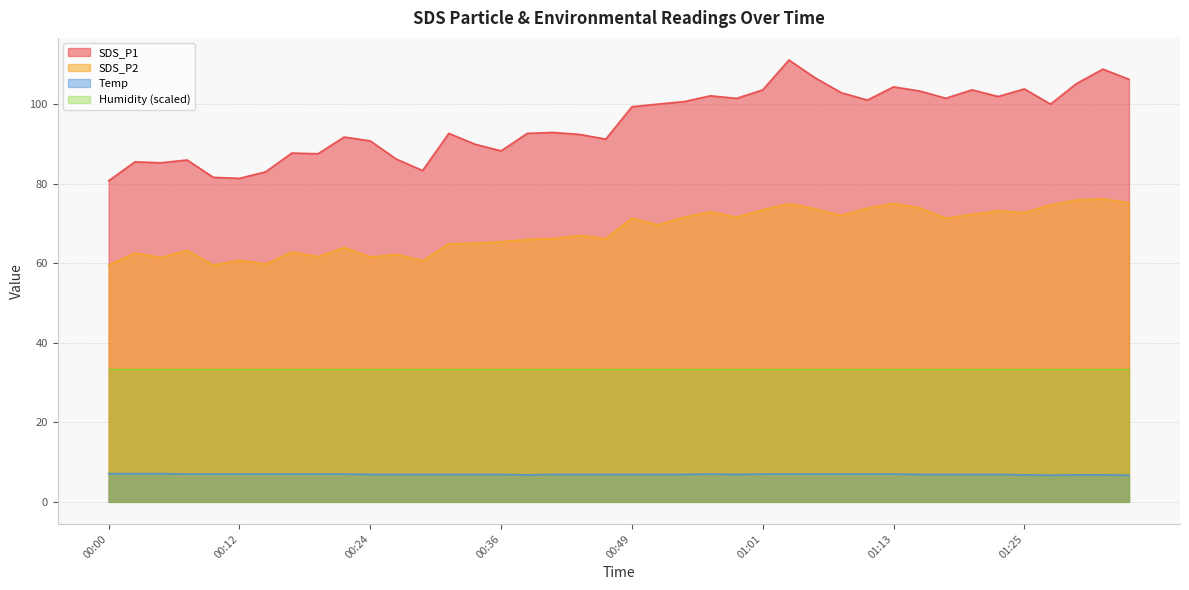

Which series changed the most between 00:41 and 01:08?

SDS_P1